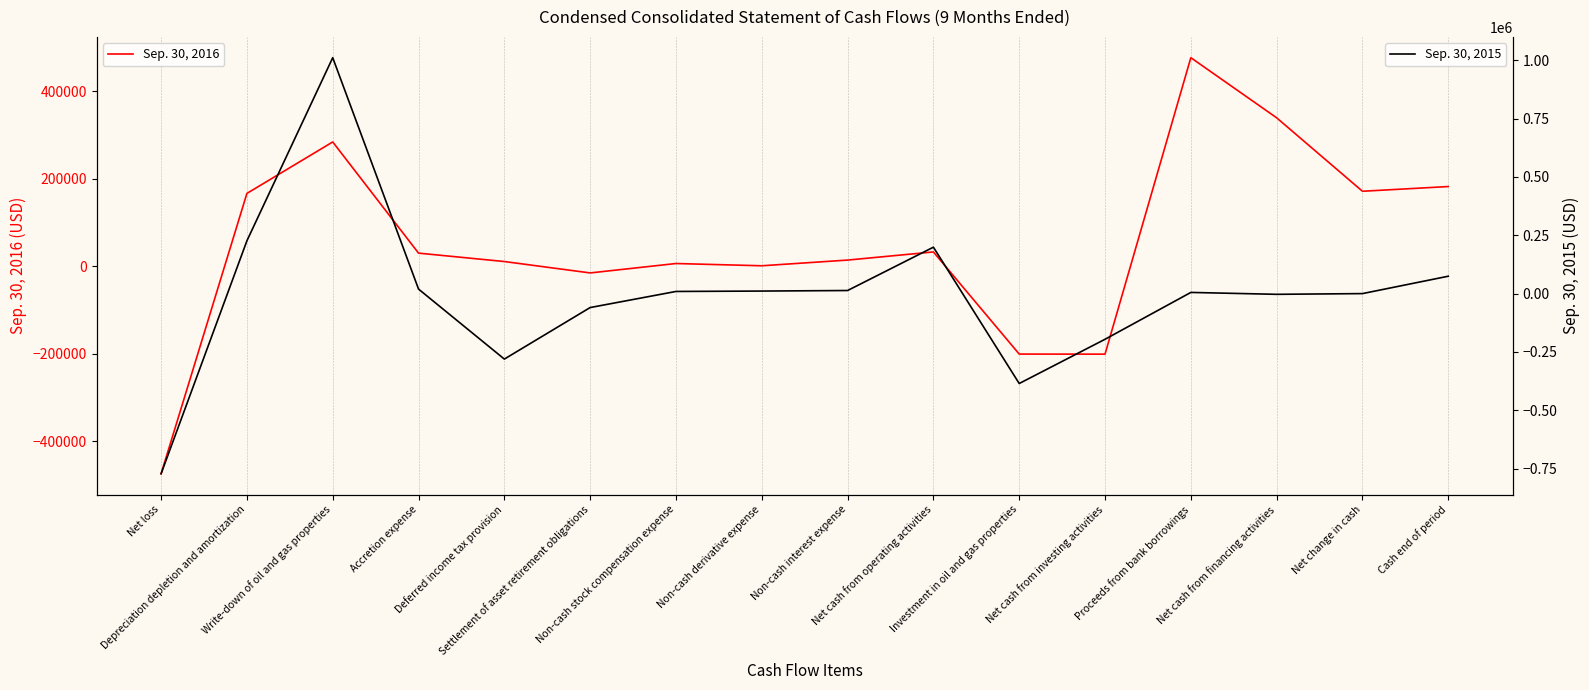

What is the sum of all Sep. 30, 2015 values?

-128689